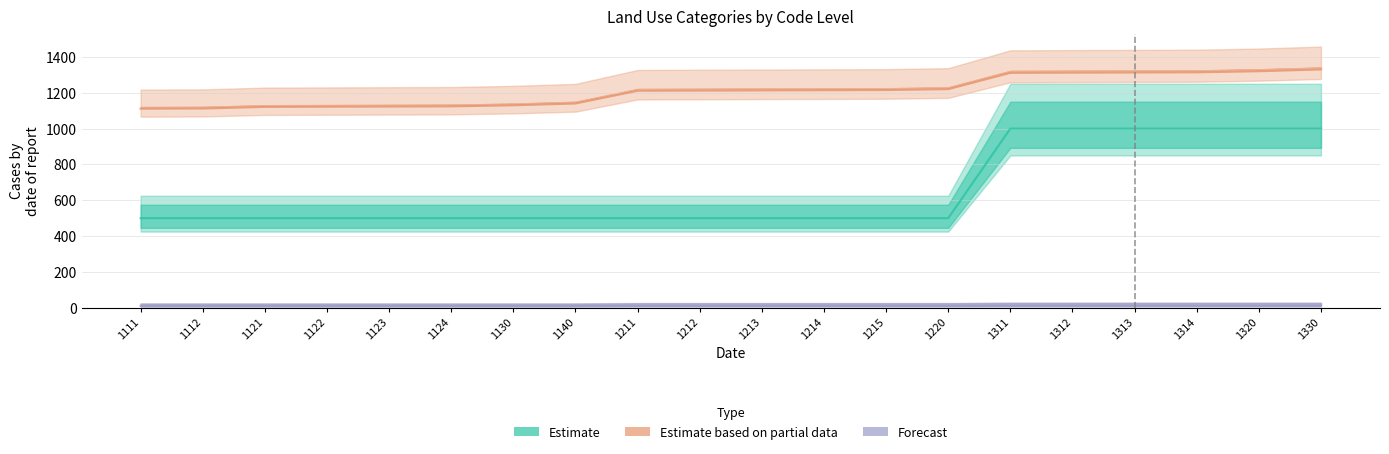

How many values in the Estimate based on partial data series are below 1213?

10